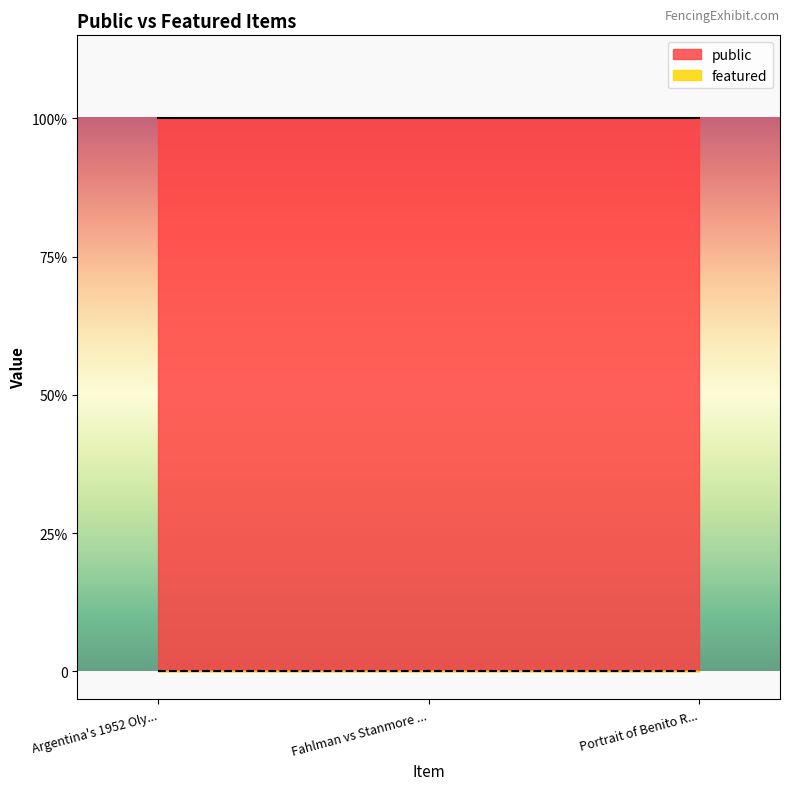

What is the label of the 1st point from the right?

Portrait of Benito Ramos